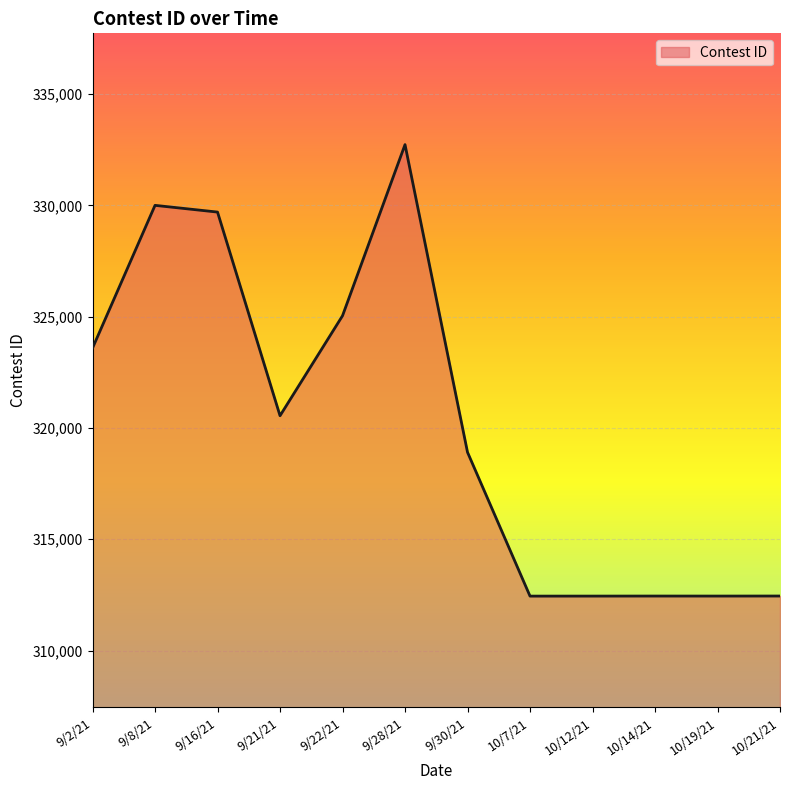

The value at 9/21/21 is 320549. True or false?

True